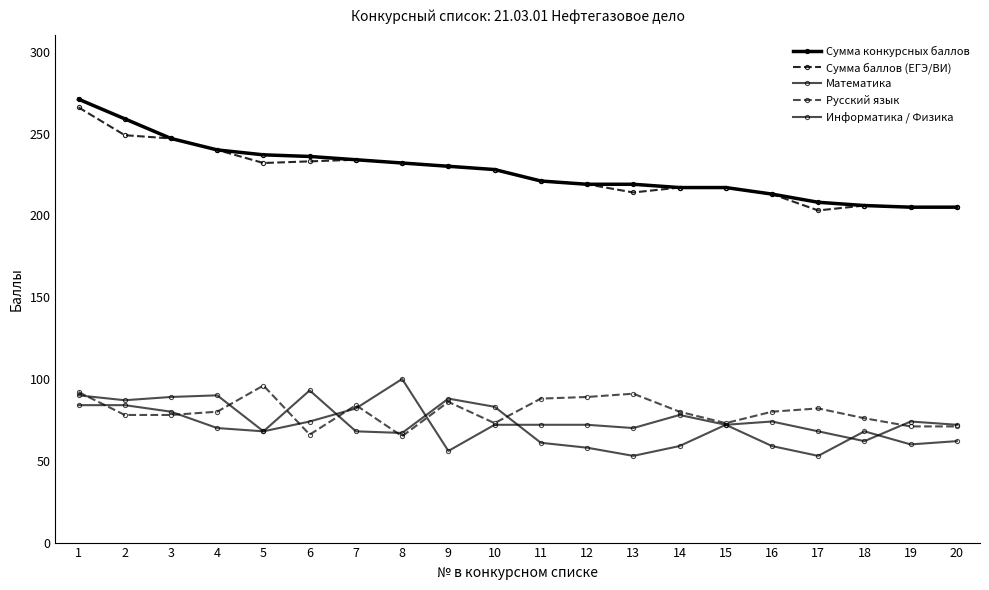

True or false: Математика and Сумма конкурсных баллов cross at least once.

False